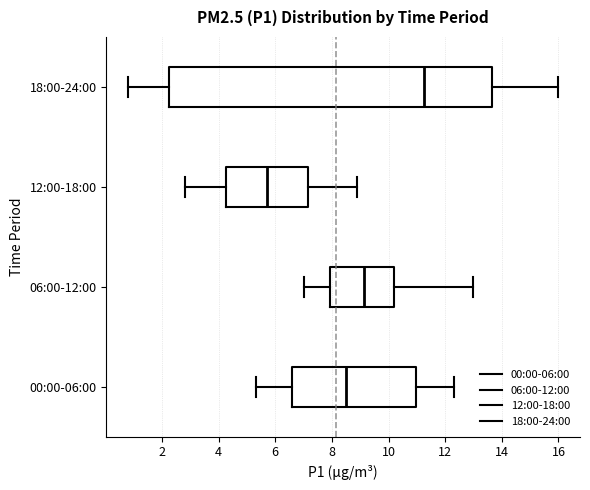

Which box has the furthest to the right median line?

18:00-24:00